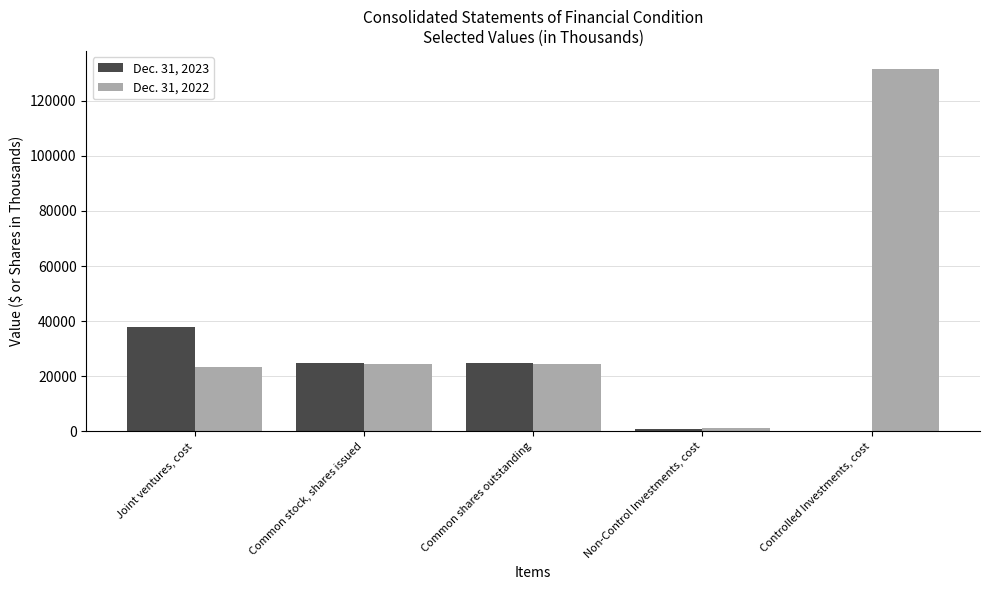

Are the bars grouped side by side (vs. stacked)?

Yes